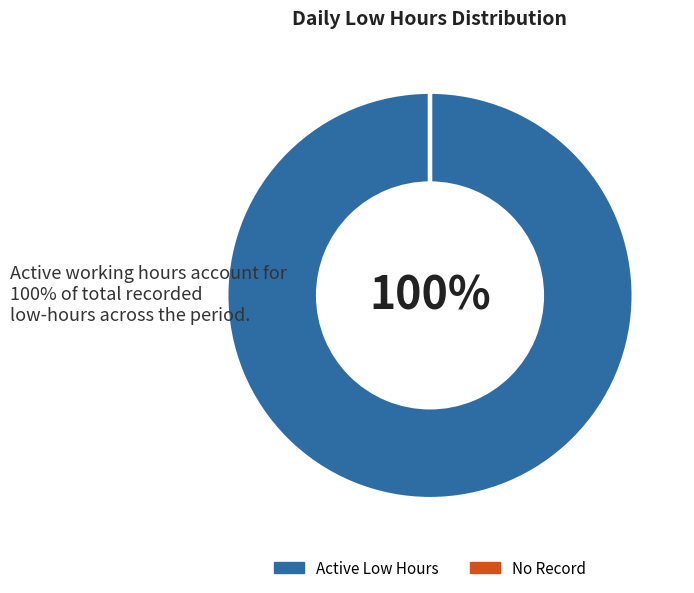

To the nearest percent, what is the average slice percentage?

50%